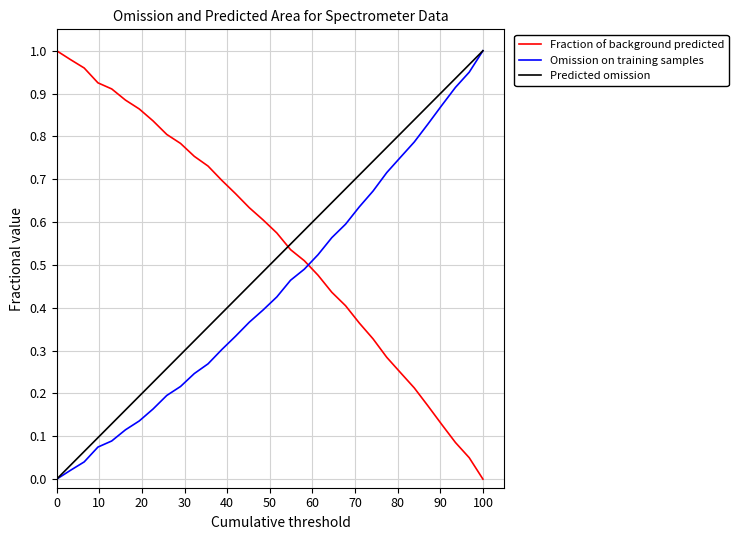

How many intersections are there between Omission on training samples and Fraction of background predicted?

1